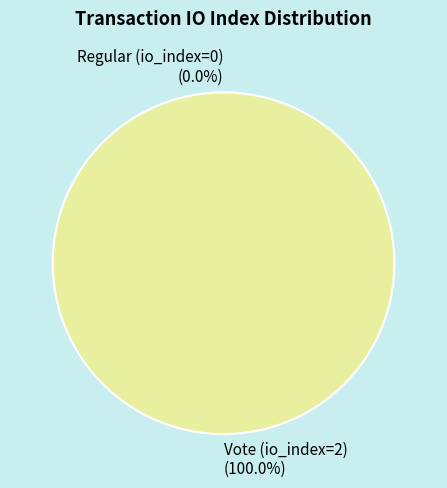

Which category accounts for the majority?

Vote (io_index=2)